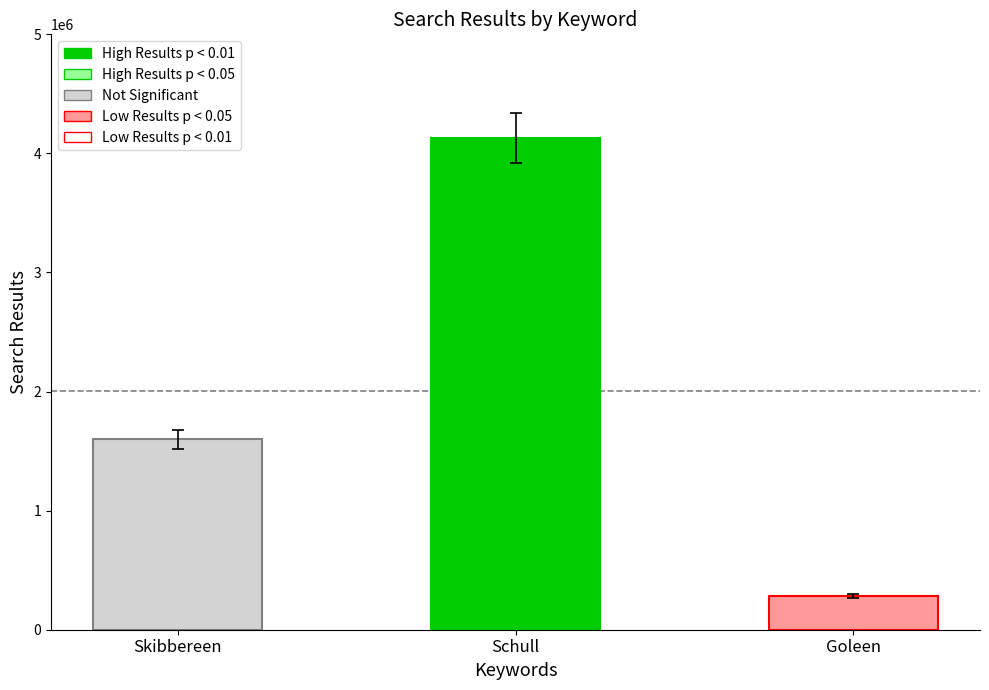

The value at Goleen is 283000. True or false?

True